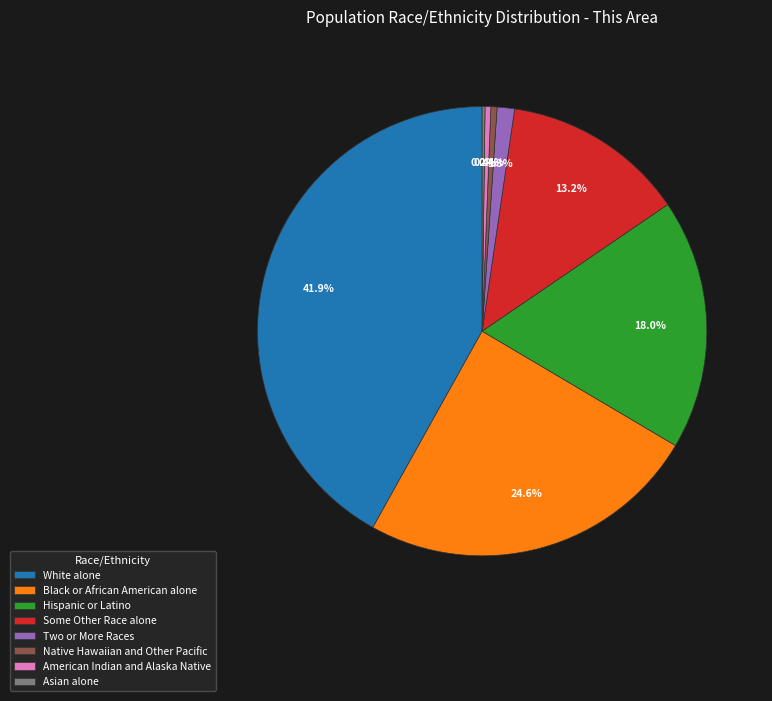

What percentage do White alone and Black or African American alone together represent?

66.5%